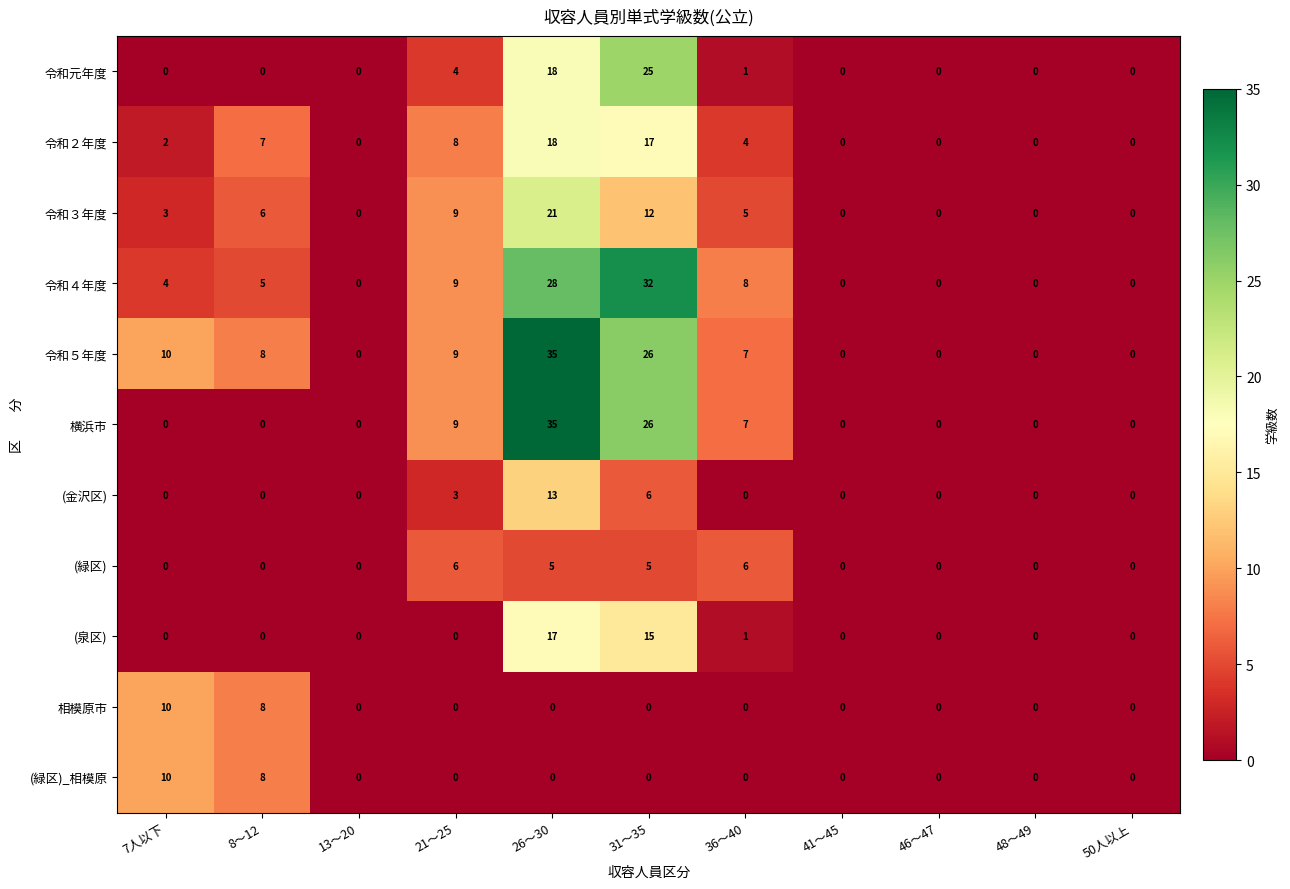

What is the sum of the 令和４年度 values at 21～25 and 36～40?

17